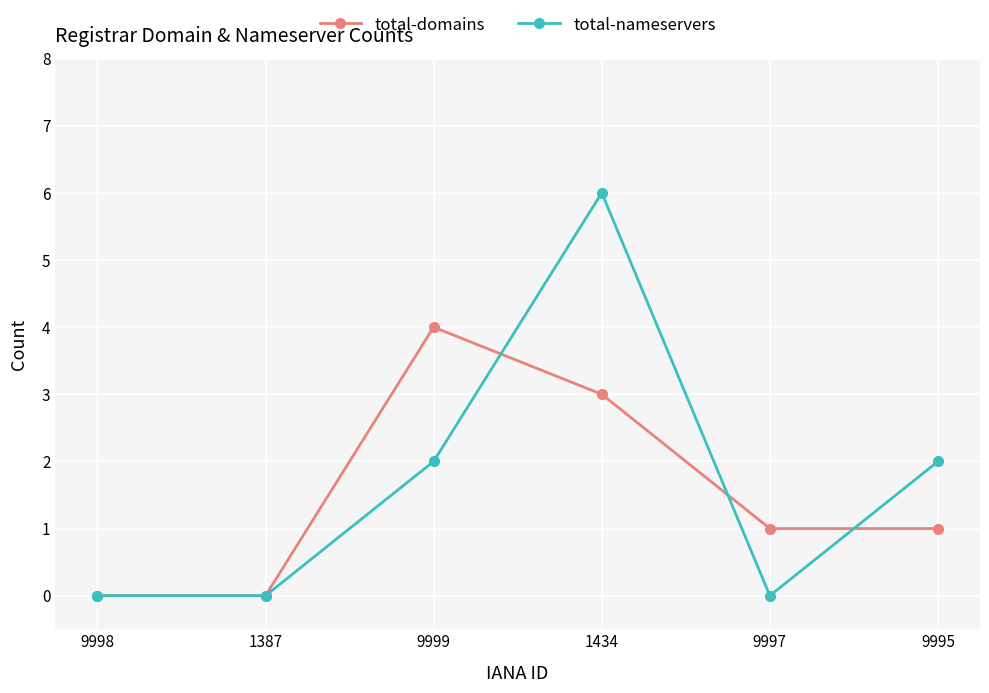

Rank the series by their maximum value, from lowest to highest.

total-domains, total-nameservers